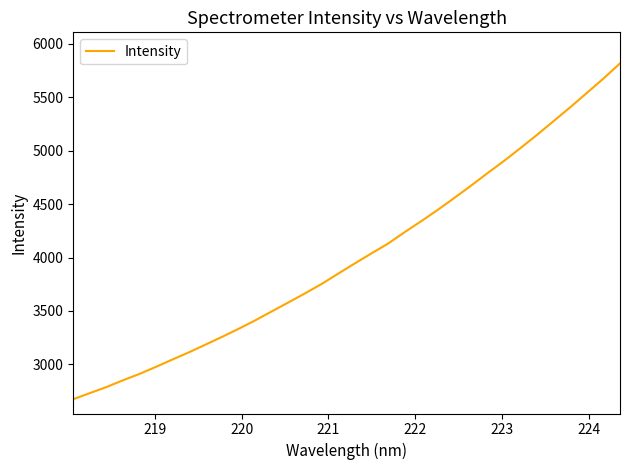

What is the maximum value shown in the chart?

5817.2